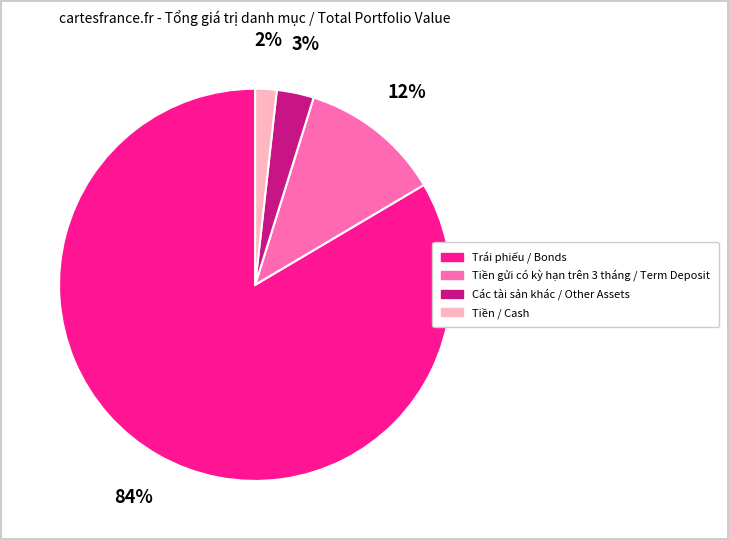

To the nearest percent, what is the difference between the Tiền / Cash and Tiền gửi có kỳ hạn trên 3 tháng / Term Deposit slice percentages?

10%